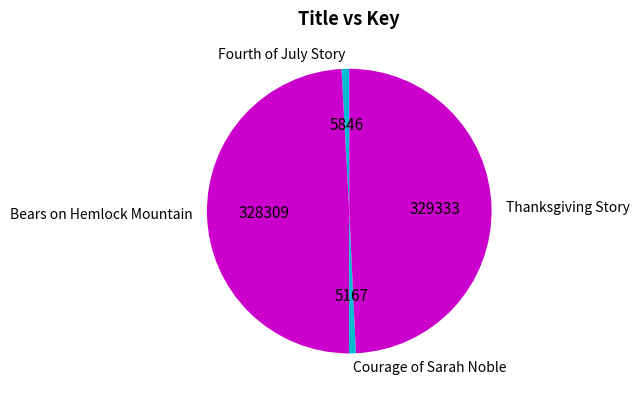

Approximately how many times larger is the value at Thanksgiving Story compared to Fourth of July Story?

56.3